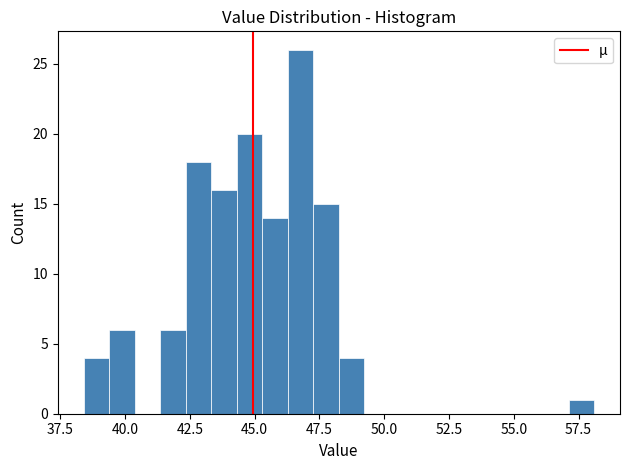

Around what value on the x-axis is the tallest bar? Give the approximate position of its centre, as read against the axis.

47.0